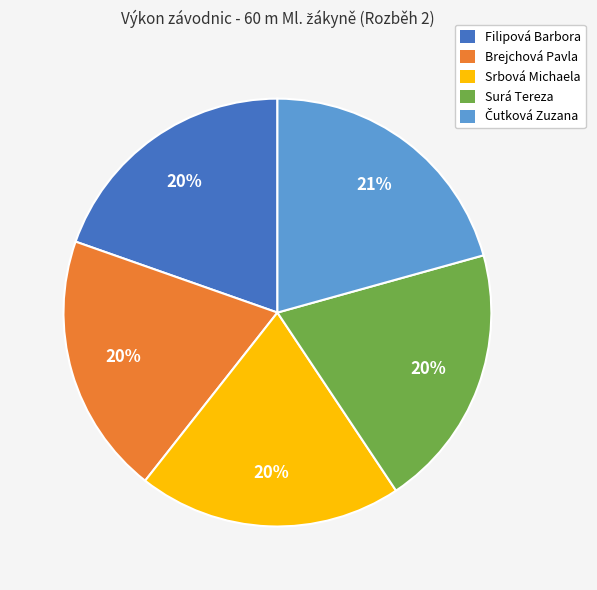

To the nearest percent, what percentage of the pie is Surá Tereza?

20%